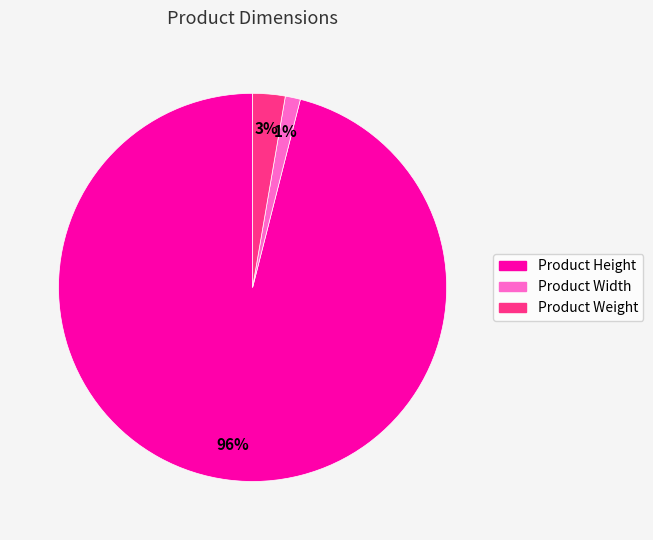

What is the majority slice?

Product Height